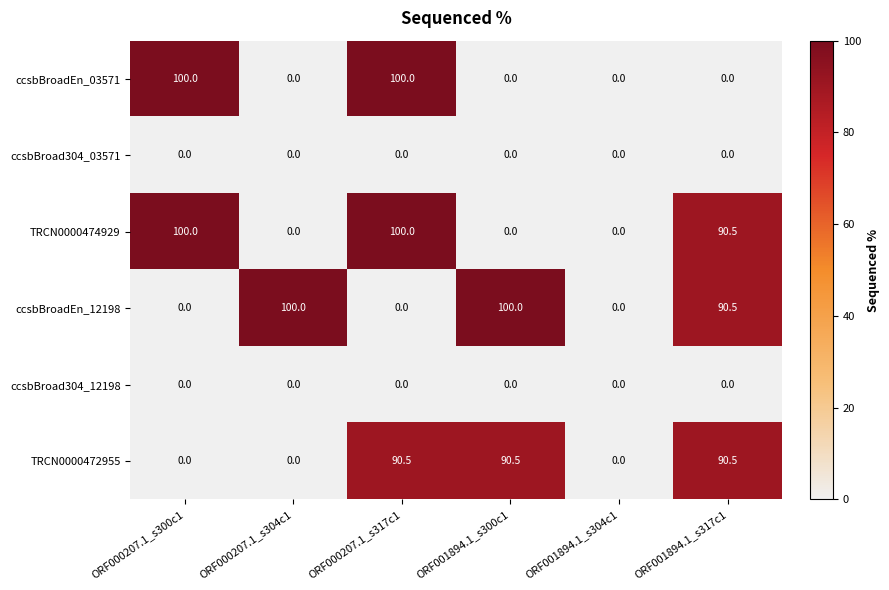

How many positive values does the ccsbBroadEn_03571 series have?

2